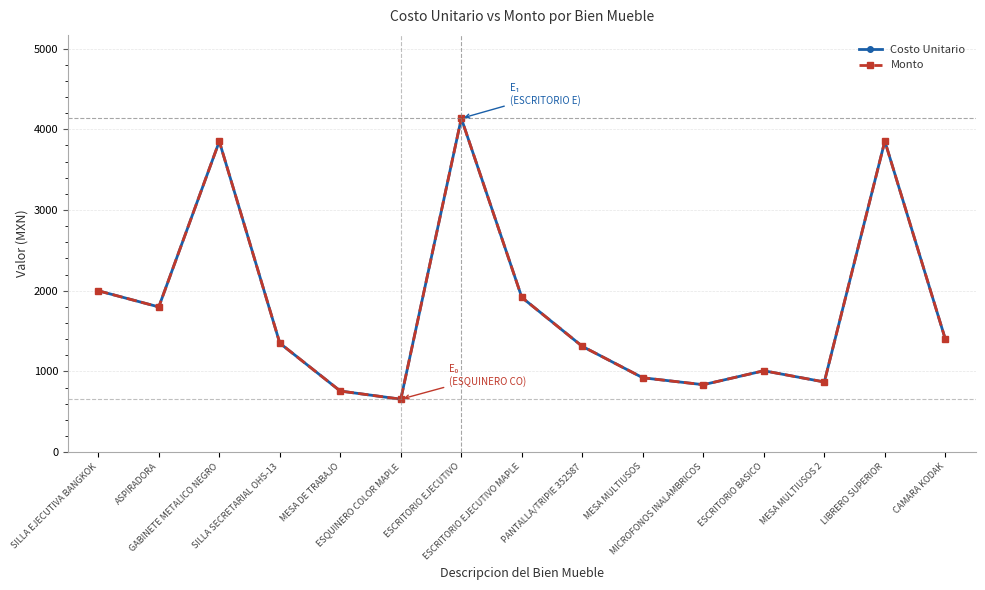

Where is the first local maximum for Costo Unitario?

GABINETE METALICO NEGRO